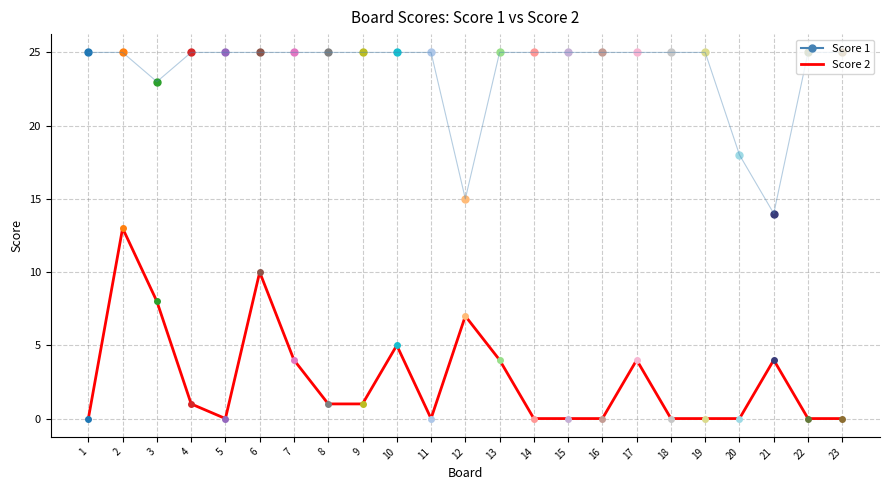

True or false: Score 2 has more than 1 interior local peaks.

True